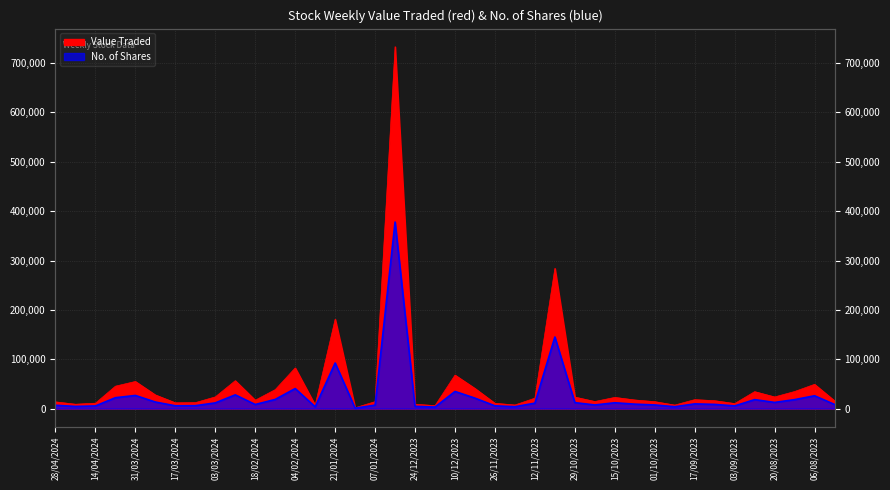

What is the difference between the highest and lowest values at 17/09/2023?

8599